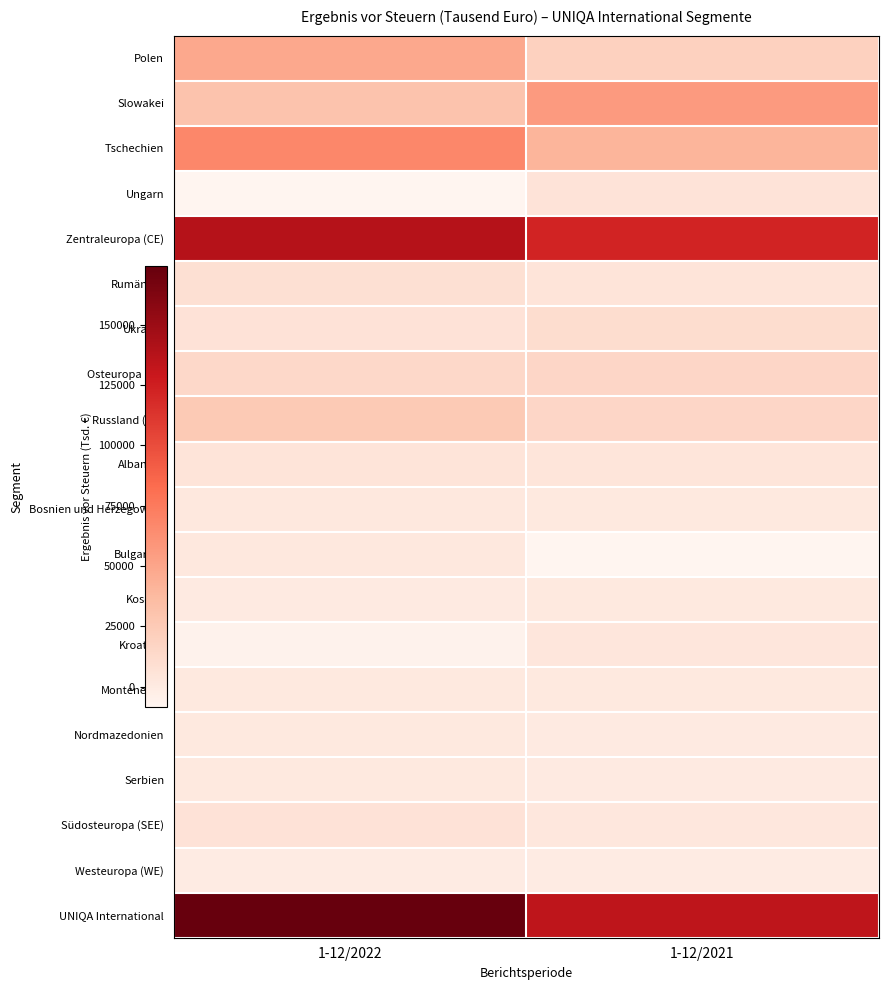

How many distinct data groups are displayed?

20